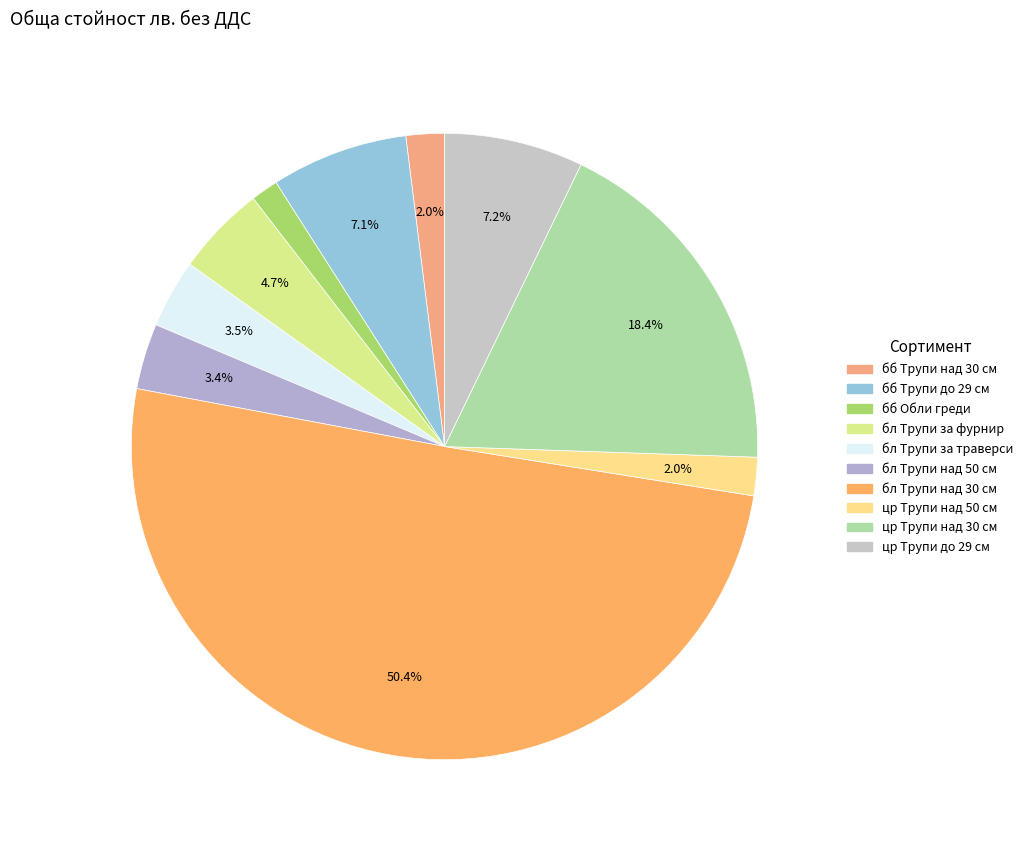

Which has a higher value, бб Трупи над 30 см or бл Трупи над 30 см?

бл Трупи над 30 см